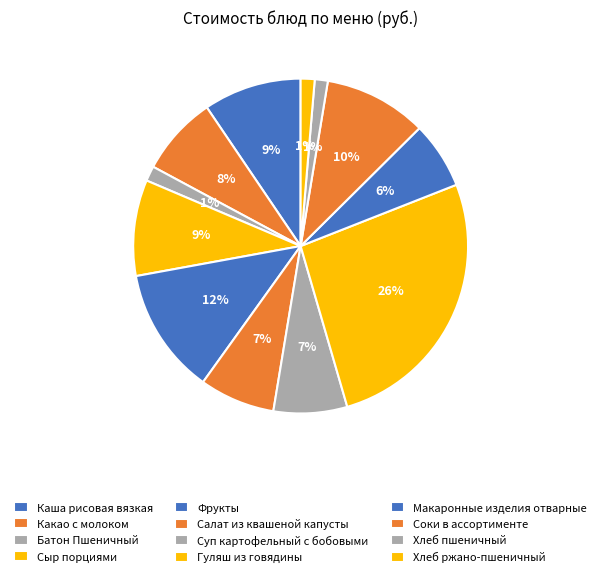

Is there a majority slice in this chart?

No